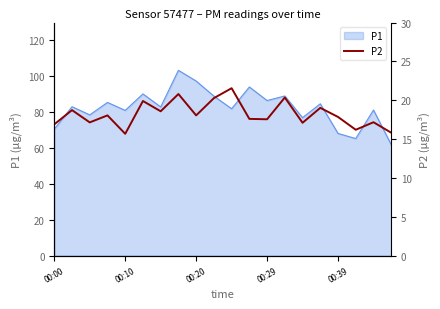

Is it true that P1 equals 166.5 at 00:20?

False